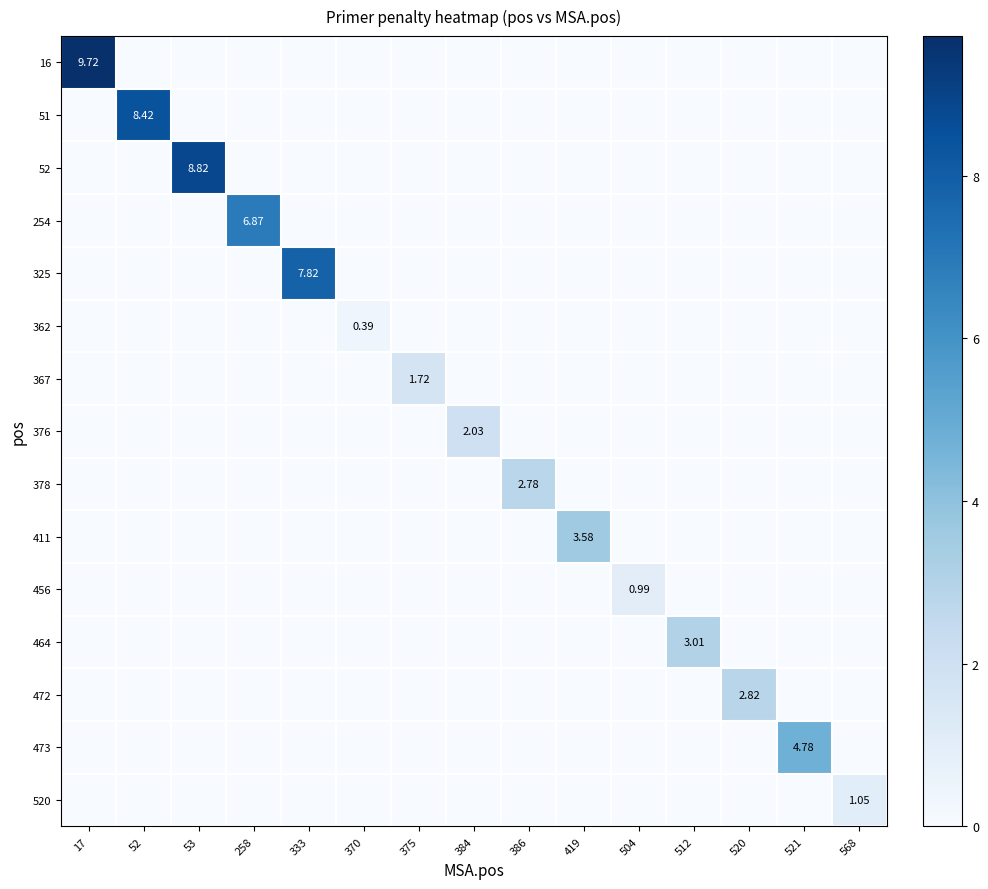

How many values in row_10 are above zero?

1